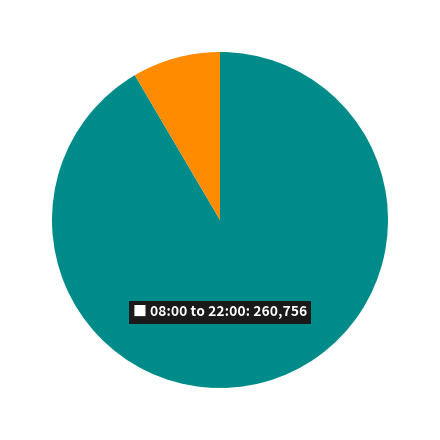

Is there any slice that represents more than half of the pie?

Yes